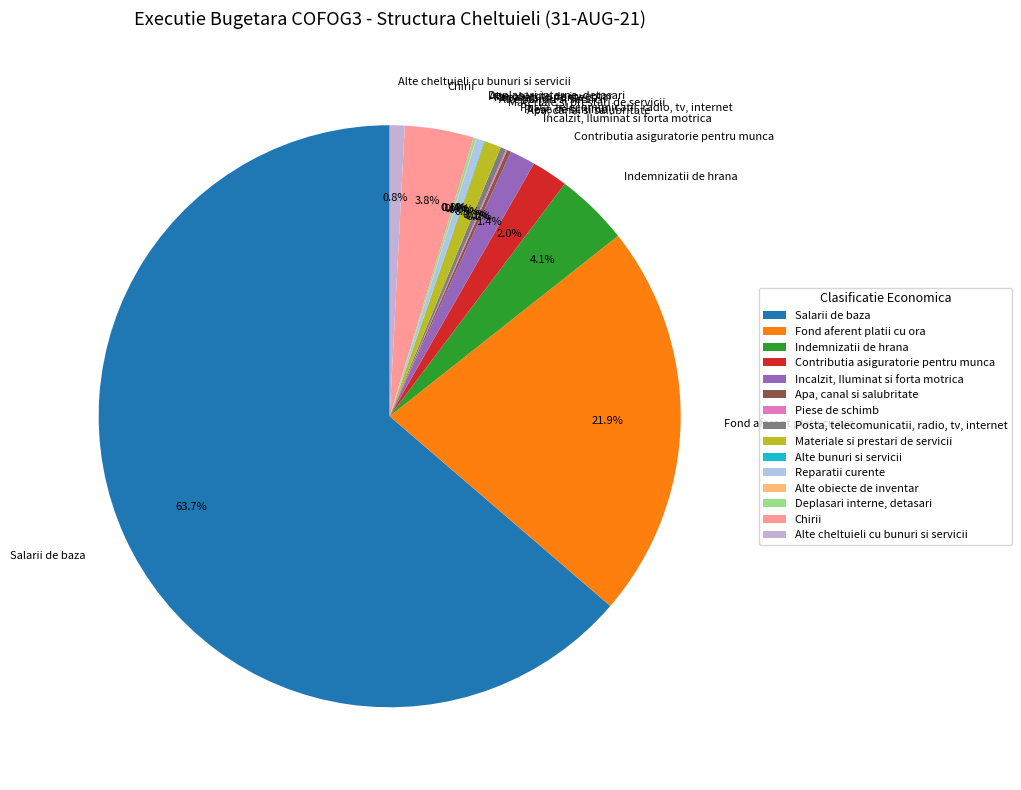

To the nearest percent, what percentage of the pie is Materiale si prestari de servicii?

1%